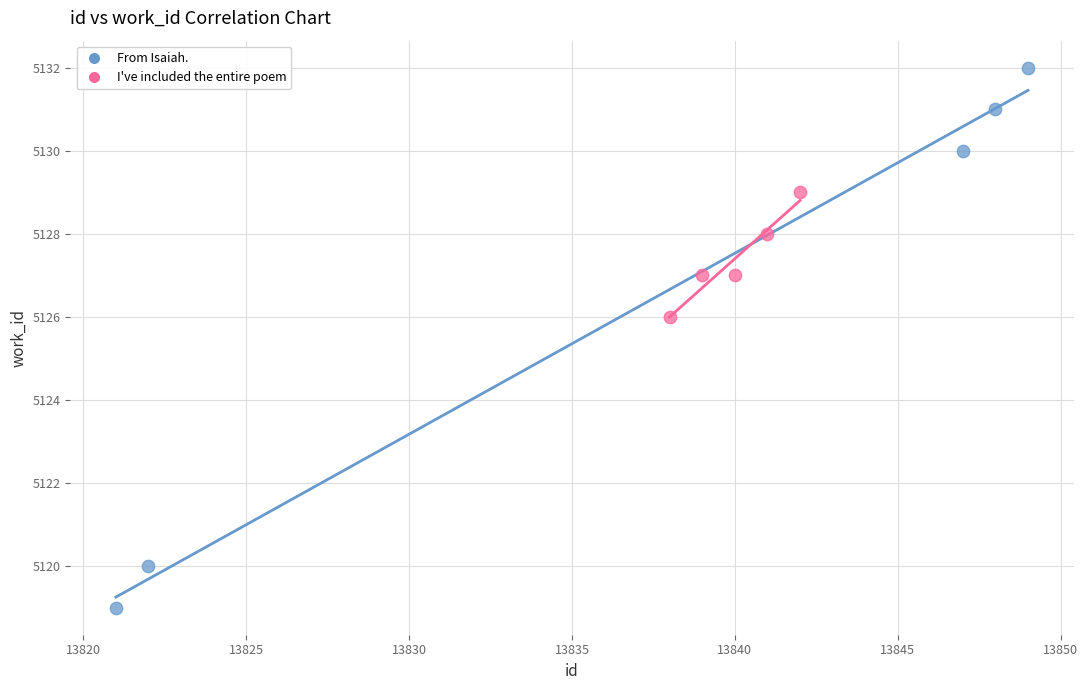

Which series contains the lowest Y value?

From Isaiah.